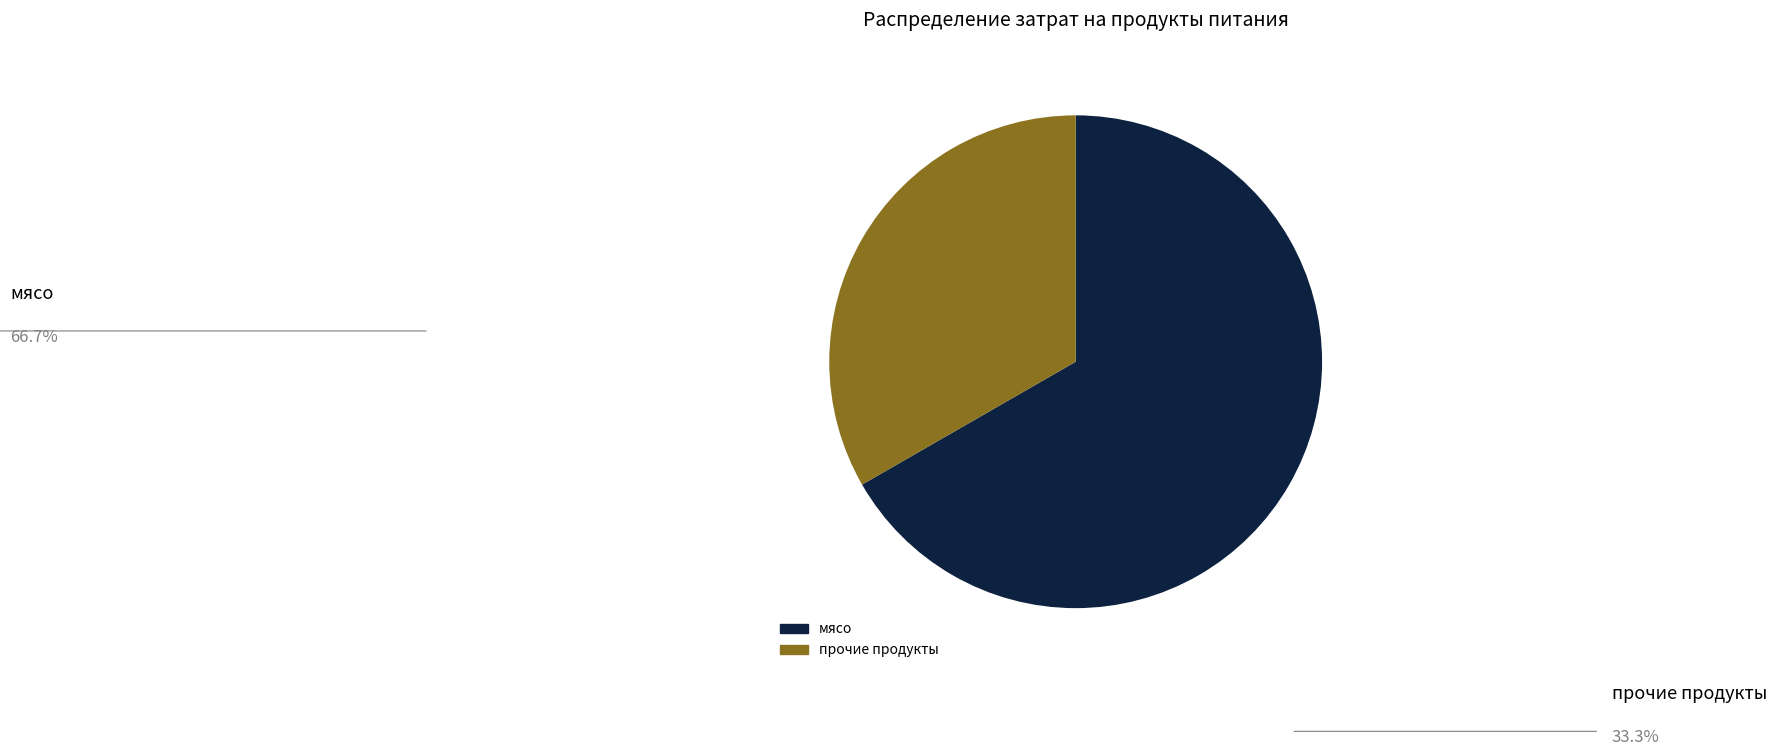

Is there a majority slice in this chart?

Yes